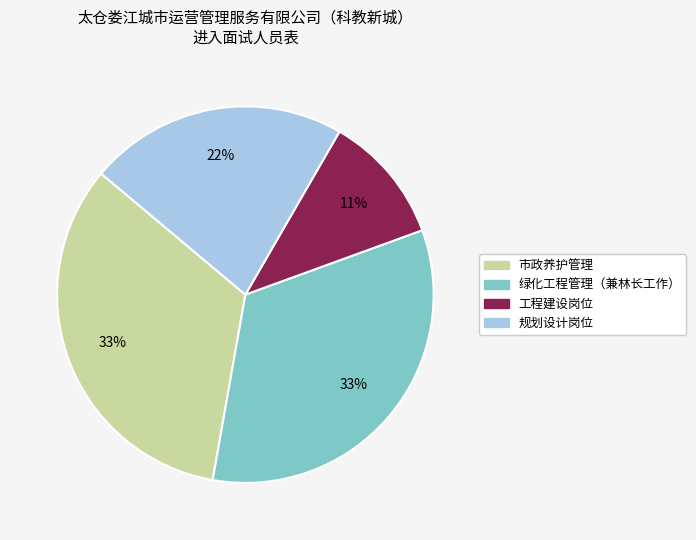

Approximately how many times larger is the value at 市政养护管理 compared to 绿化工程管理（兼林长工作）?

1.0